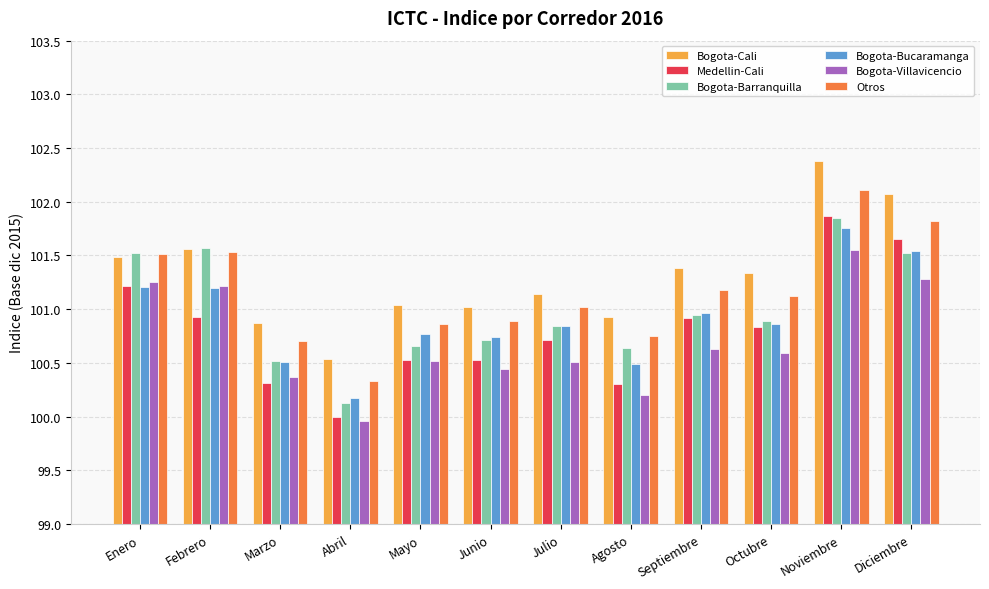

Rank the series at Abril from lowest to highest value.

Bogota-Villavicencio, Medellin-Cali, Bogota-Barranquilla, Bogota-Bucaramanga, Otros, Bogota-Cali